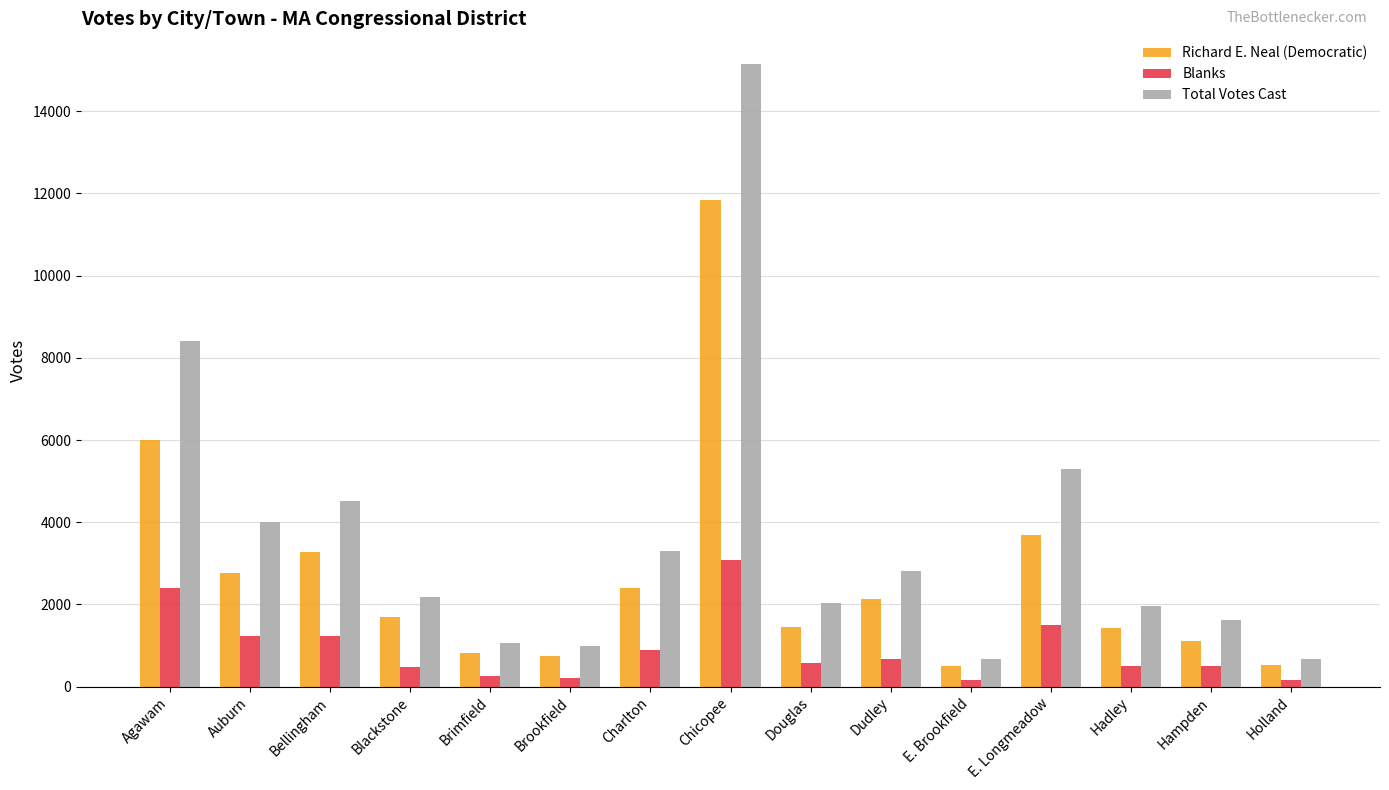

What is the difference between the highest and lowest values at Auburn?

2783